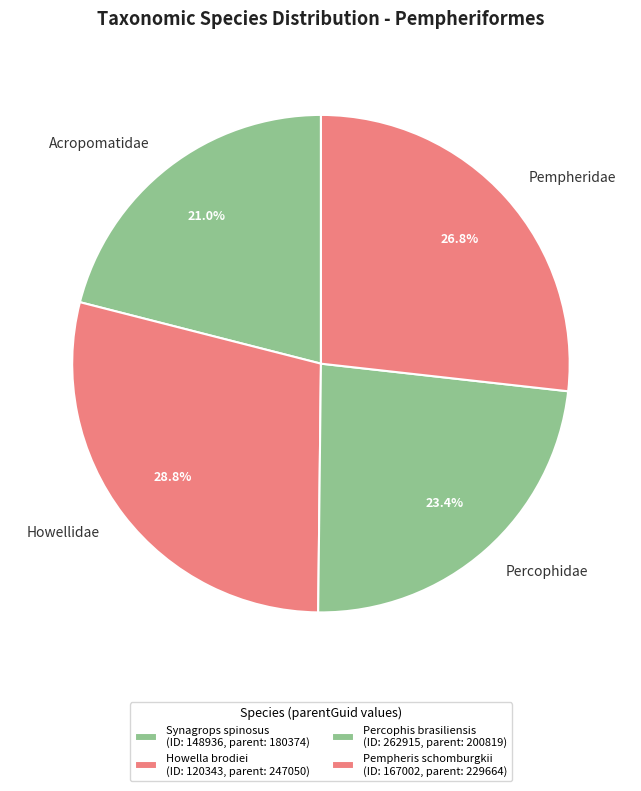

To the nearest percent, what is the difference between the largest and smallest slice percentages?

8%